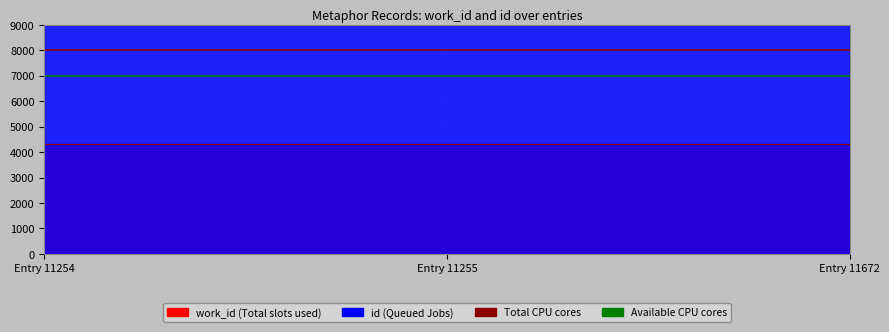

What is the approximate value of Total CPU cores at Entry 11254?

8000